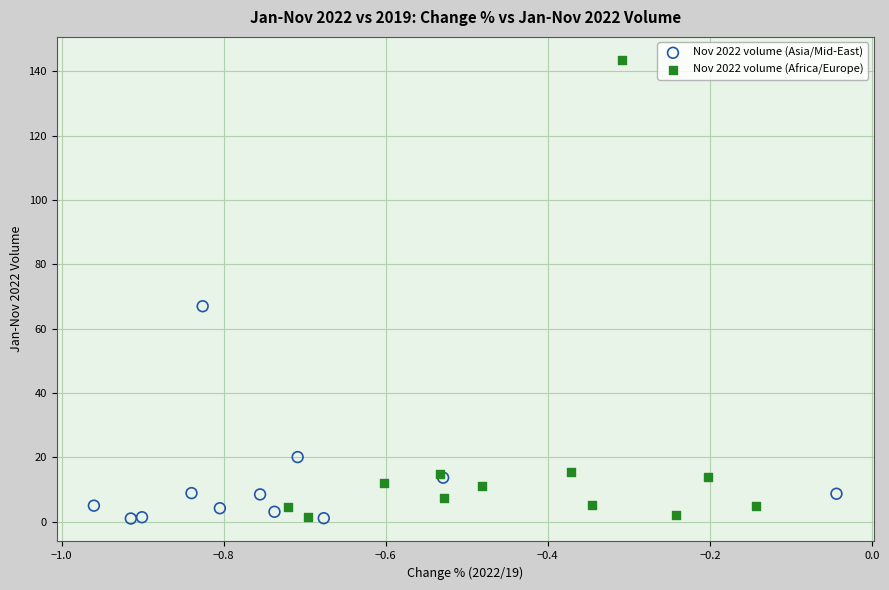

Which series has the widest spread of Y values?

Nov 2022 volume (Africa/Europe)